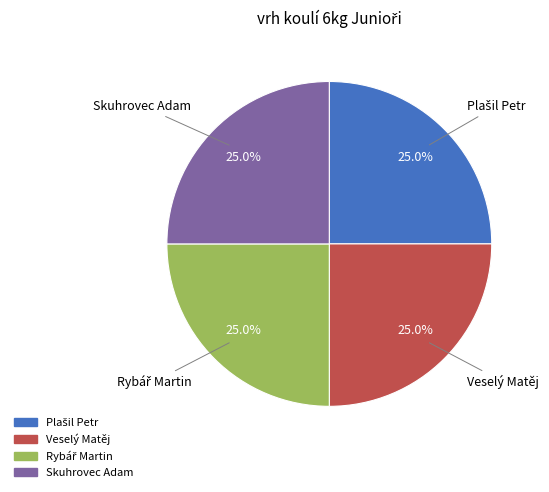

To the nearest percent, what is the average slice percentage?

25%